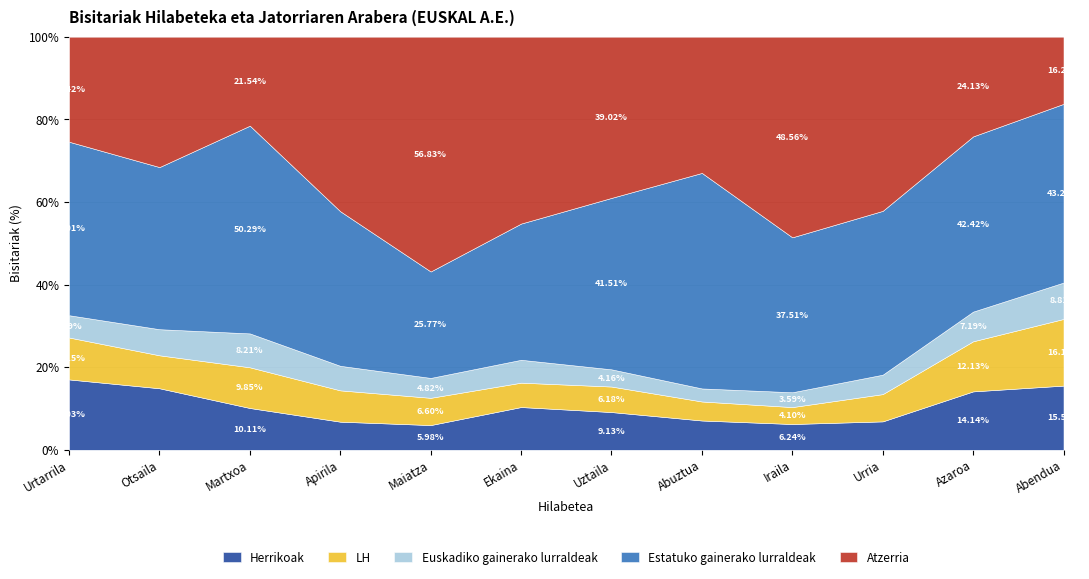

True or false: Herrikoak and Euskadiko gainerako lurraldeak intersect in this chart.

False